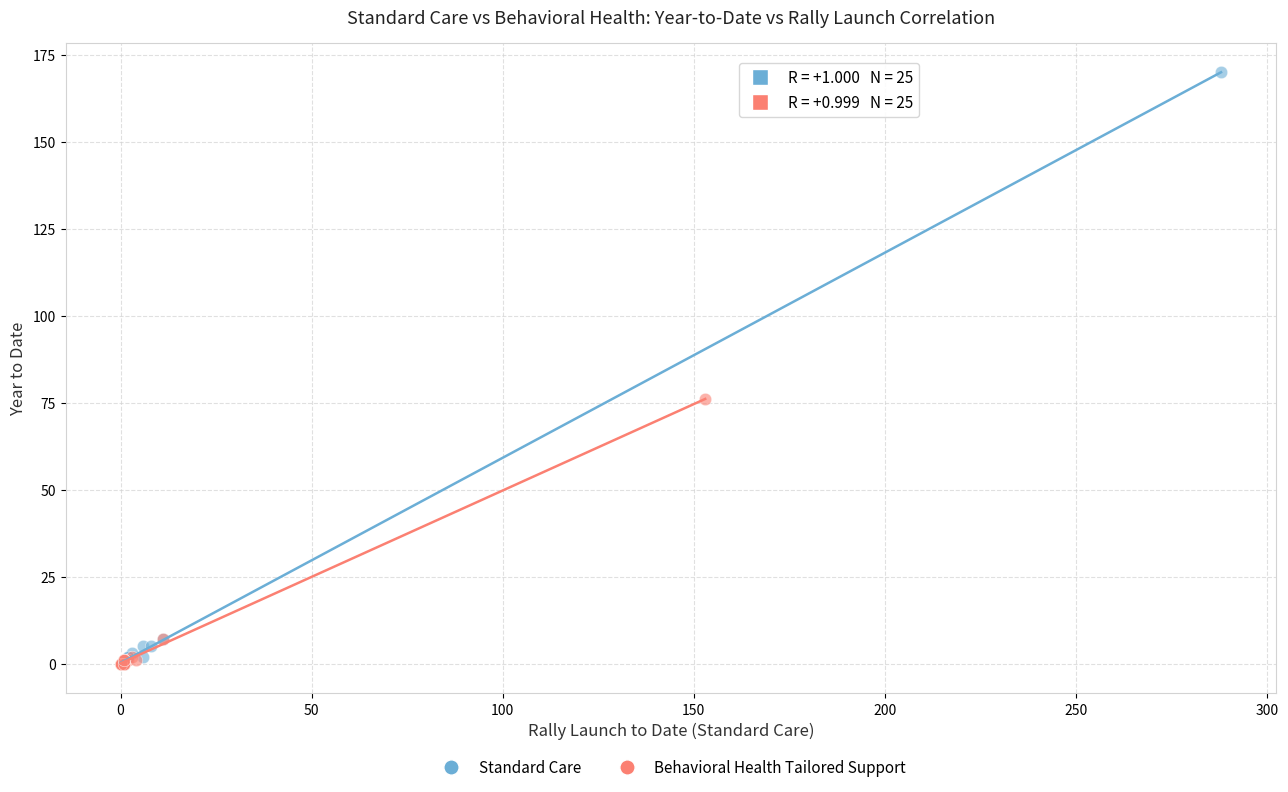

What are all the series names shown in the legend?

Standard Care, Behavioral Health Tailored Support